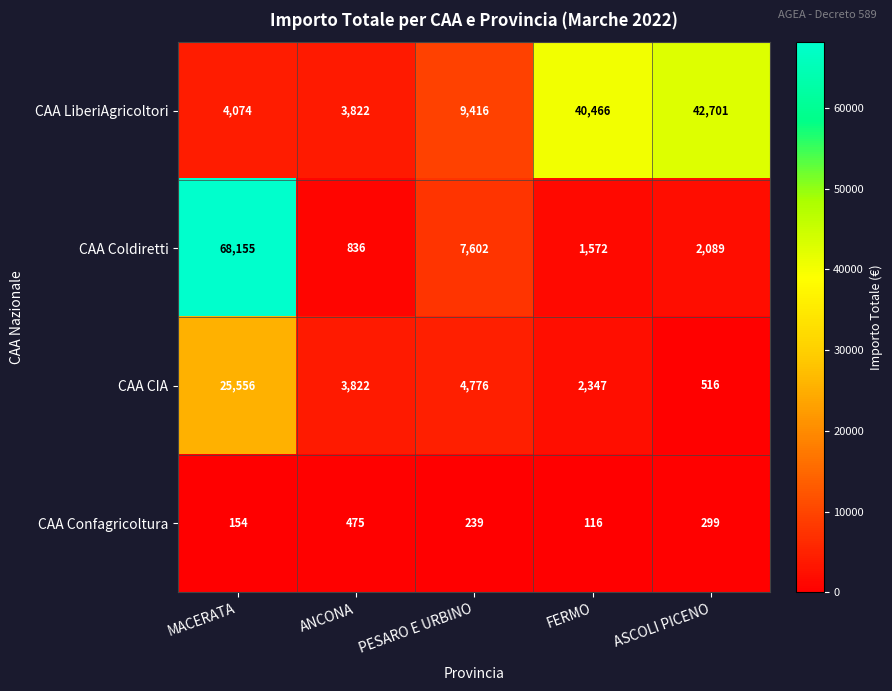

What is the highest value of the CAA LiberiAgricoltori series?

42701